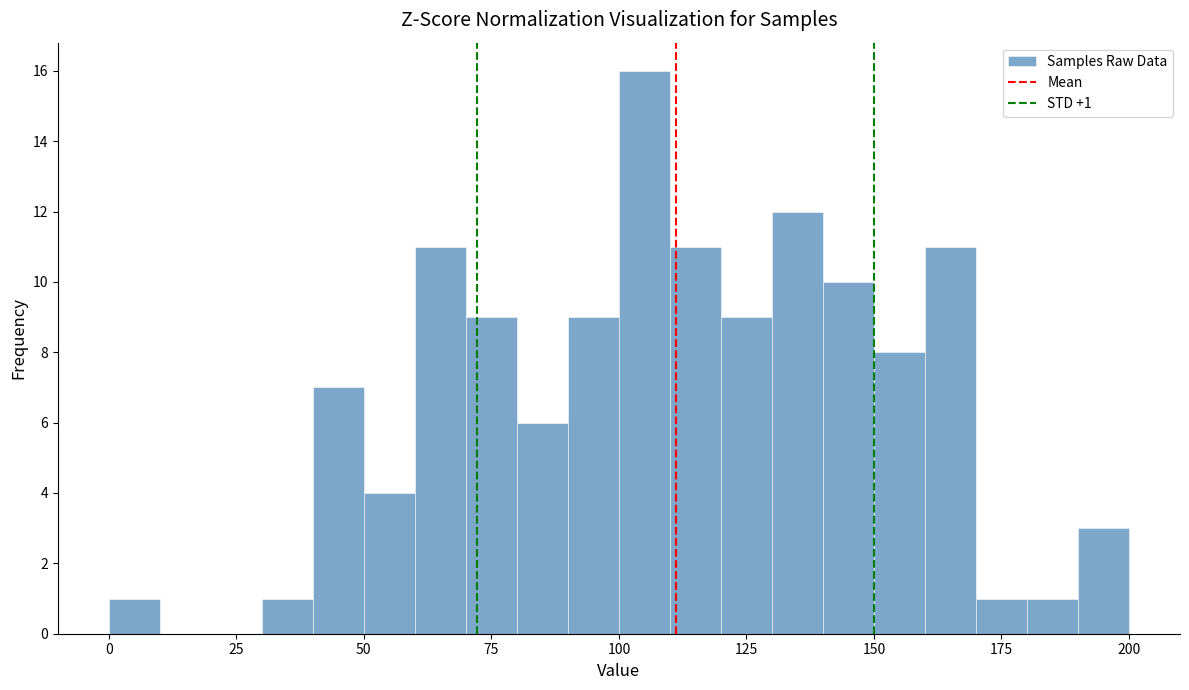

Around what value on the x-axis is the tallest bar? Give the approximate position of its centre, as read against the axis.

105